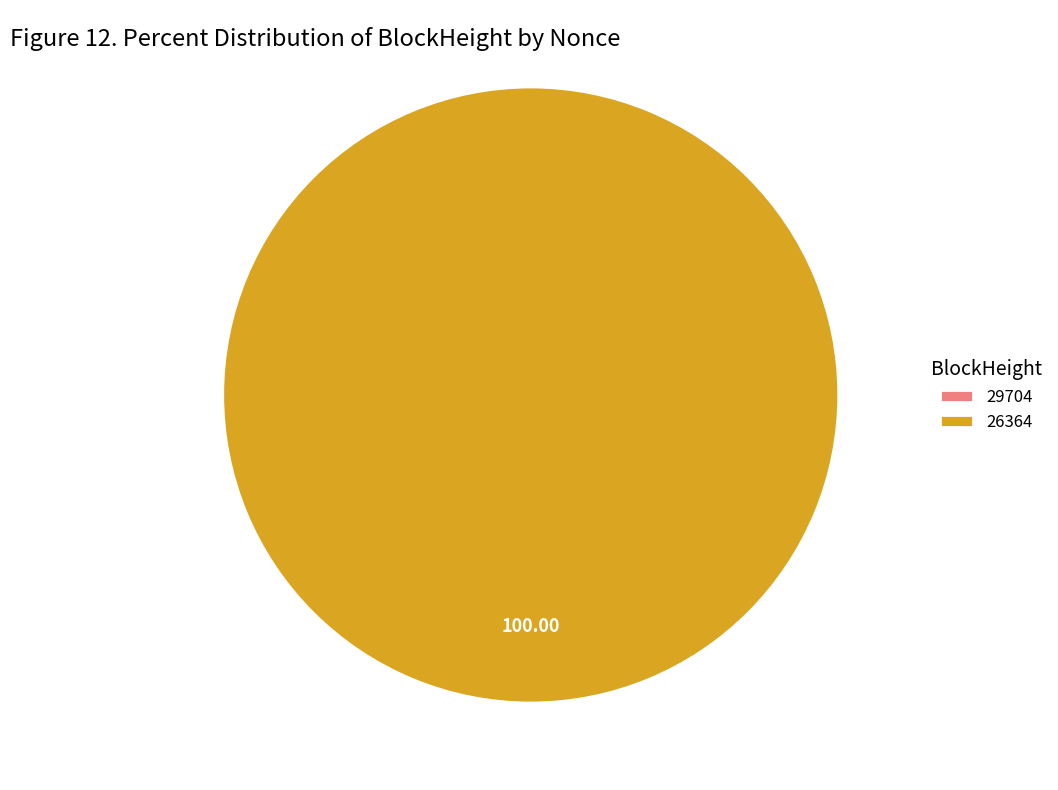

Does 26364 account for over 50% of the chart?

Yes